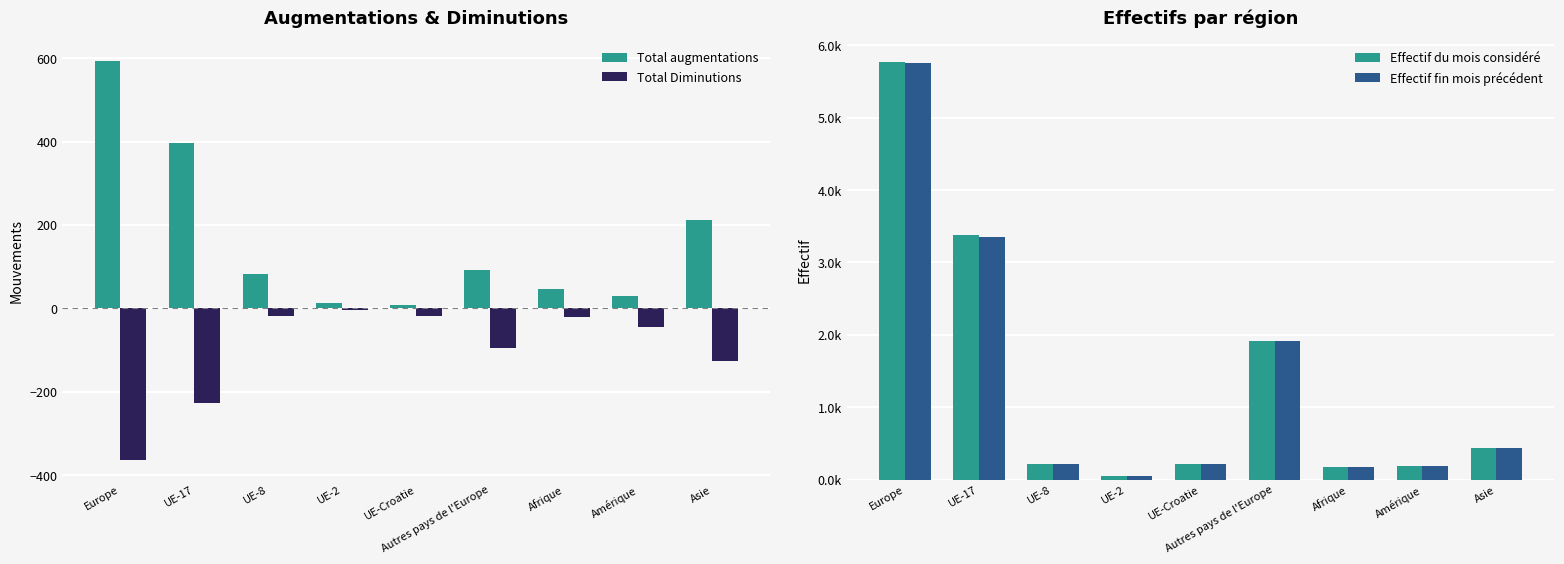

Reading left to right, transcribe all the data shown in this chart.

Total augmentations: 594	397	83	14	7	93	47	30	211
Total Diminutions: -363	-226	-19	-4	-19	-95	-21	-45	-126
Effectif du mois considéré: 57744	33732	2209	490	2120	19093	1756	1840	4392
Effectif fin mois précédent: 57524	33556	2146	484	2130	19107	1722	1854	4310